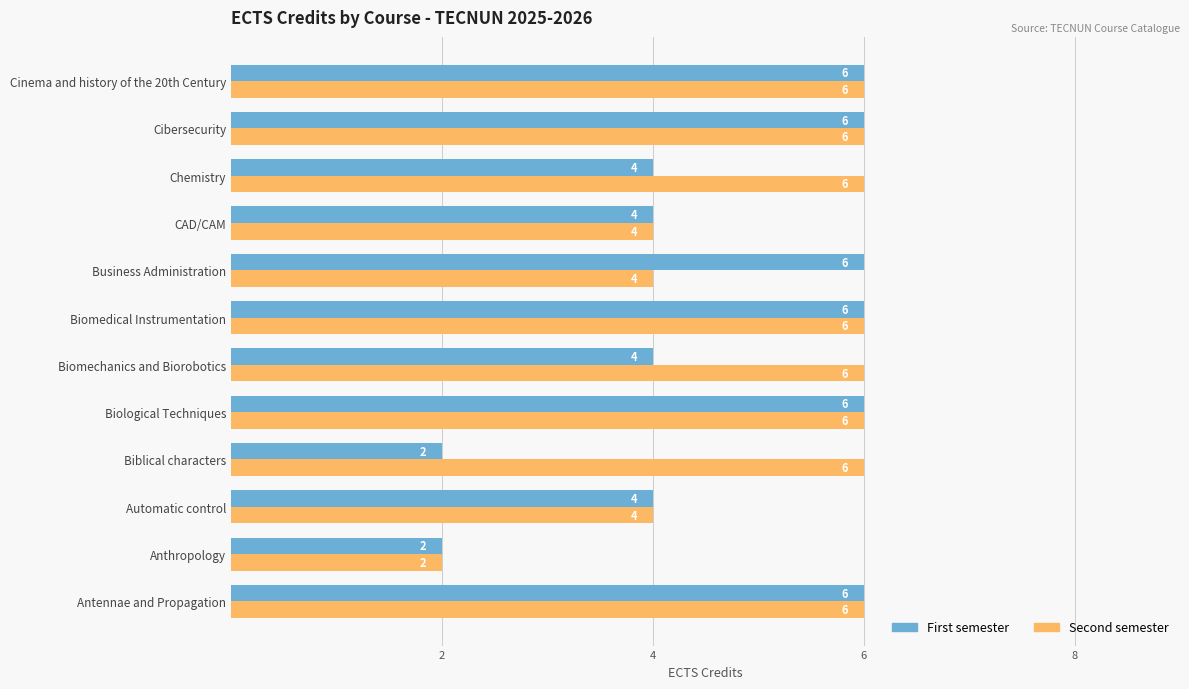

What is the sum of the Second semester values at Biomedical Instrumentation and Biomechanics and Biorobotics?

12